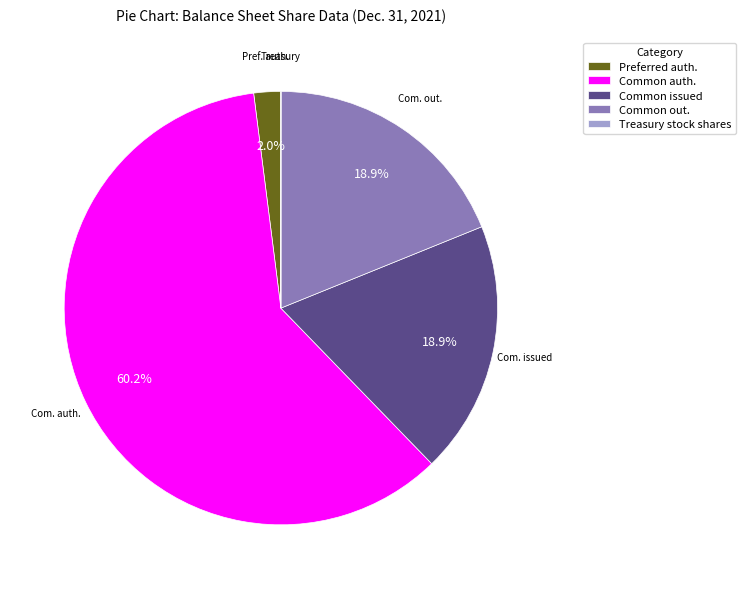

Does any single category account for the majority?

Yes